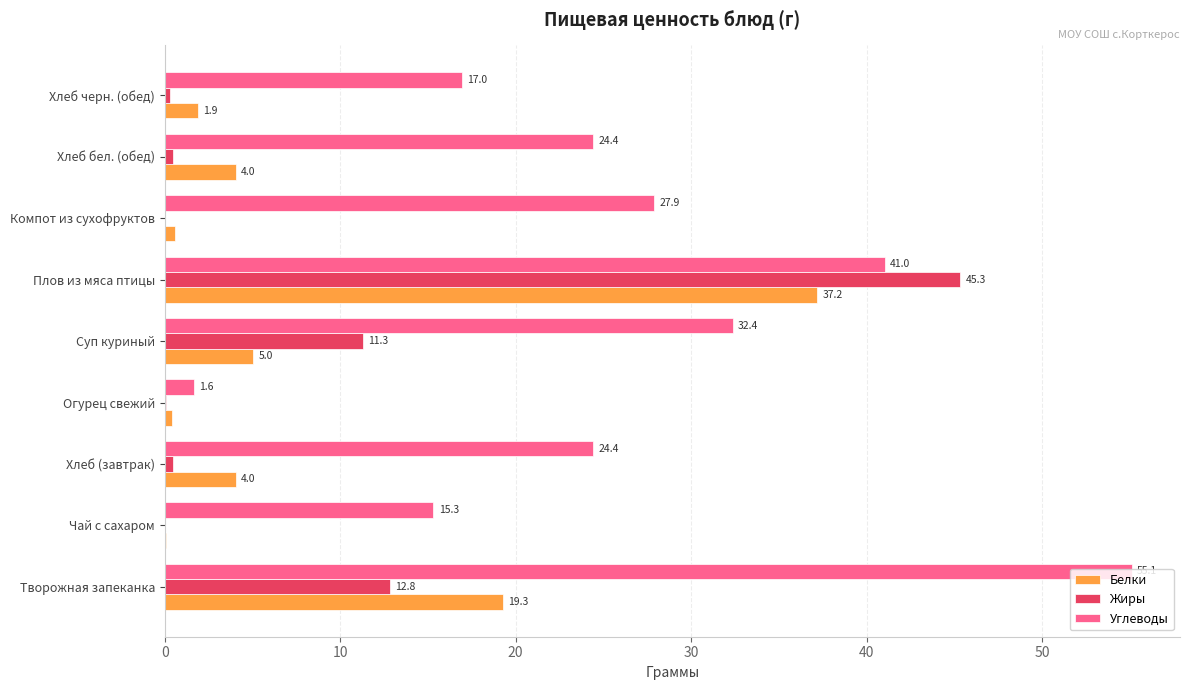

How many values in the Жиры series exceed 0?

8